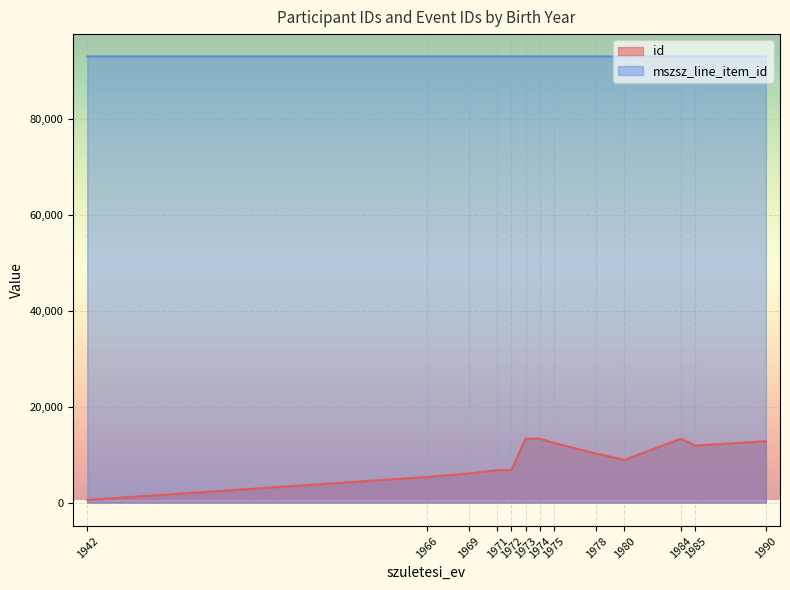

What is the highest value of the id series?

13328.0